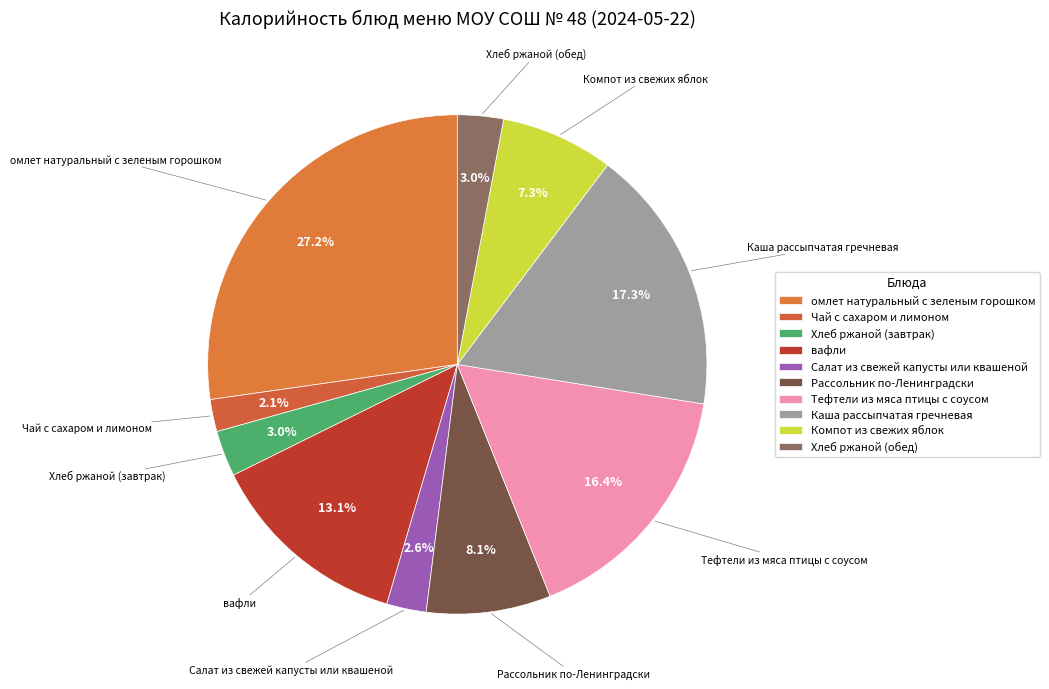

How much of the chart is everything except вафли?

86.9%